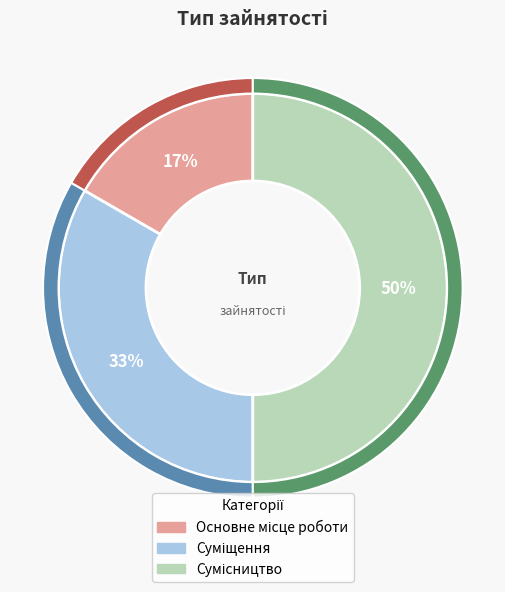

To the nearest percent, what portion does Основне місце роботи represent?

17%